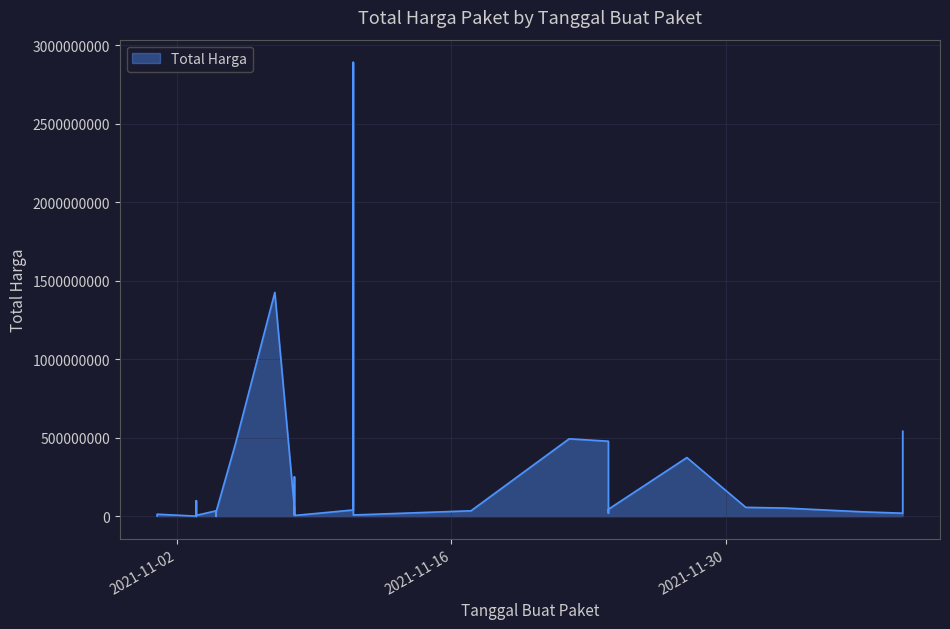

True or false: the data shows 16218148 at 2021-11-08.

False